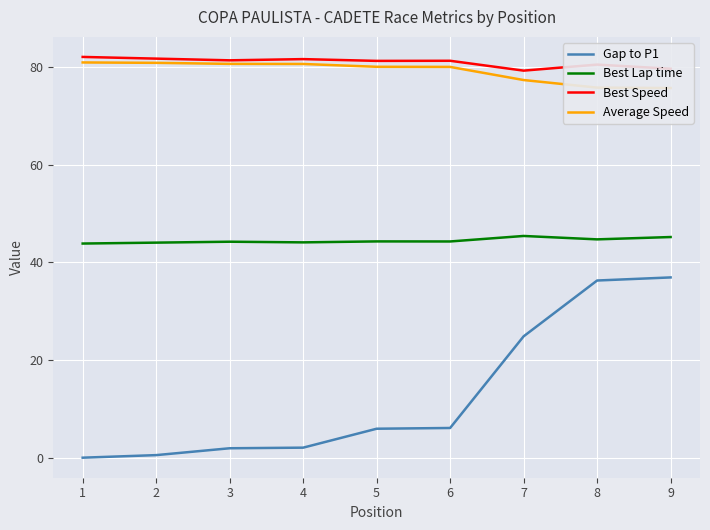

What is the difference between the highest and lowest values at 4?

79.6